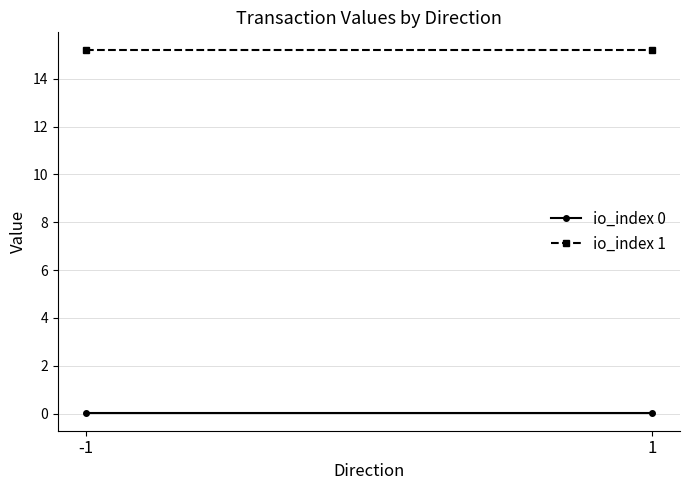

What is the sum of all io_index 1 values?

30.4